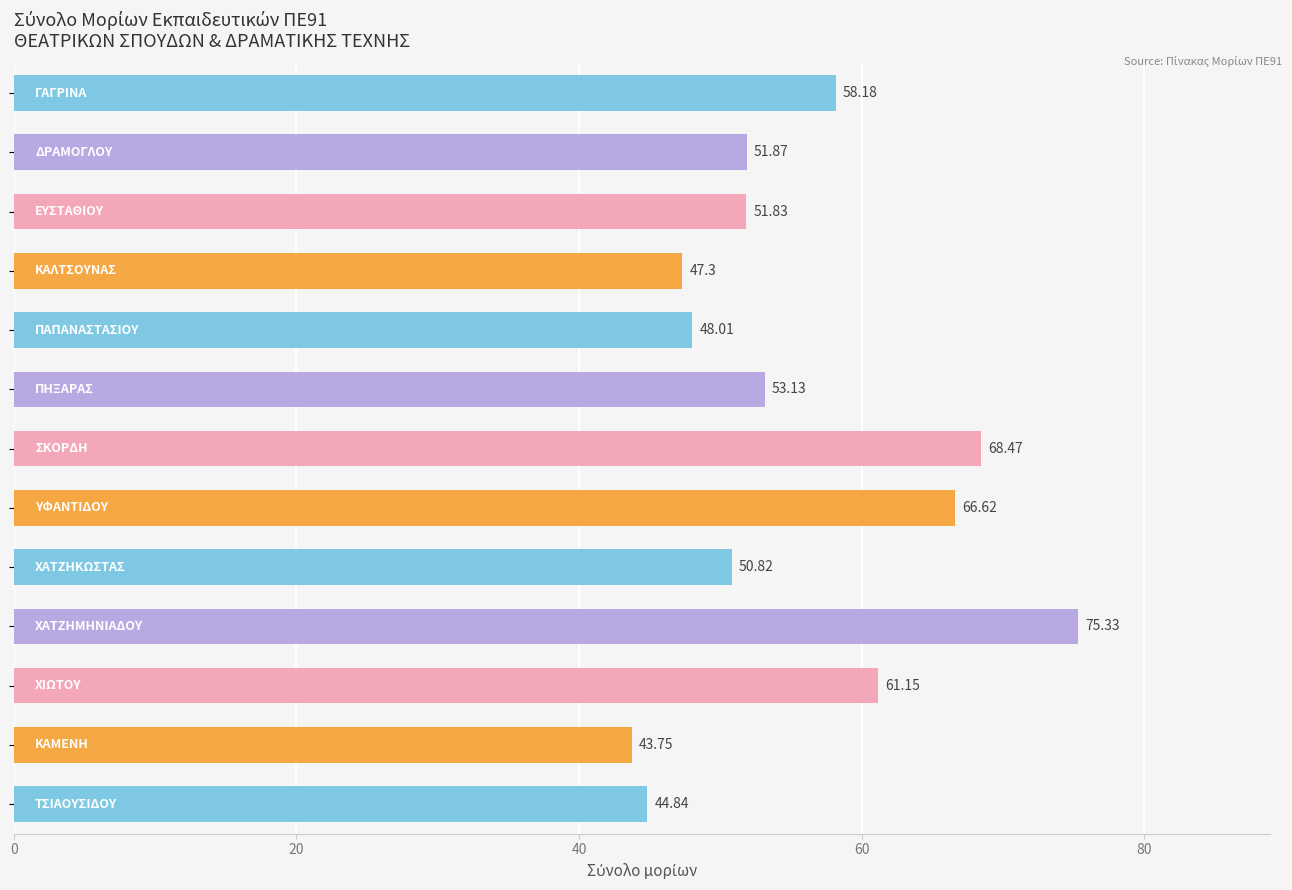

How many bars are there in total?

13